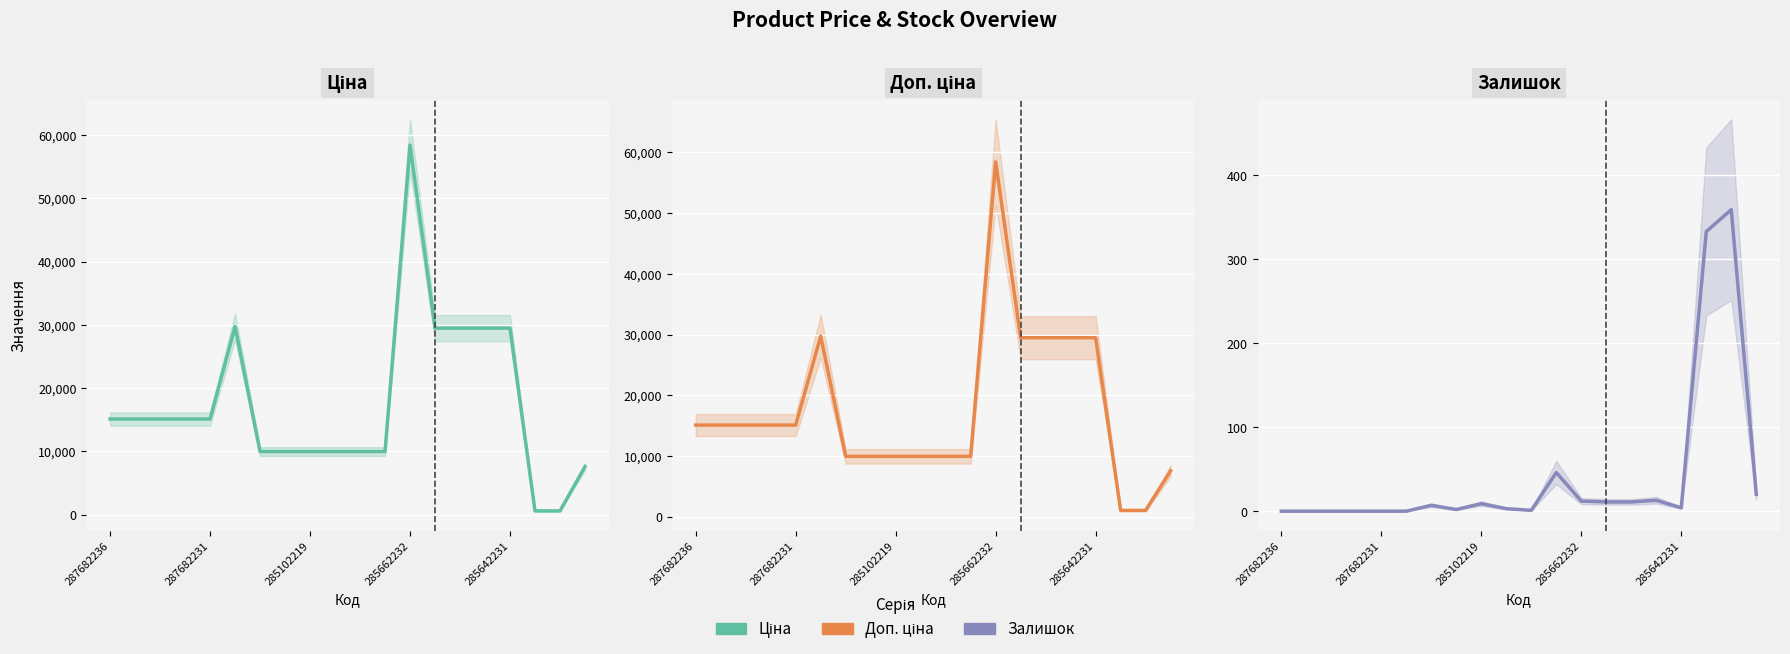

What is the difference between the Залишок values at 287682231 and 13?

11.0